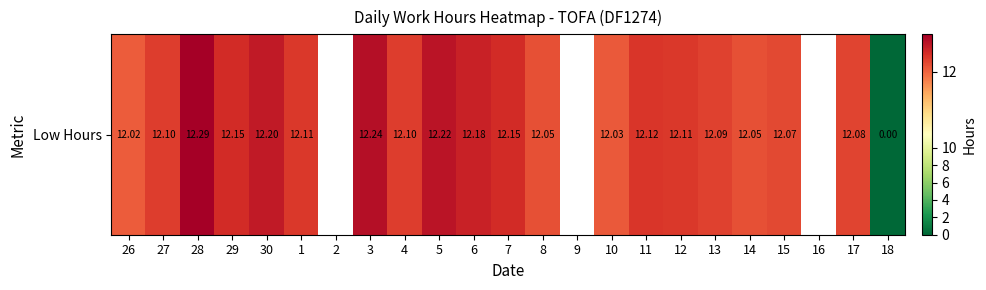

What is the difference between the maximum and minimum values?

12.3